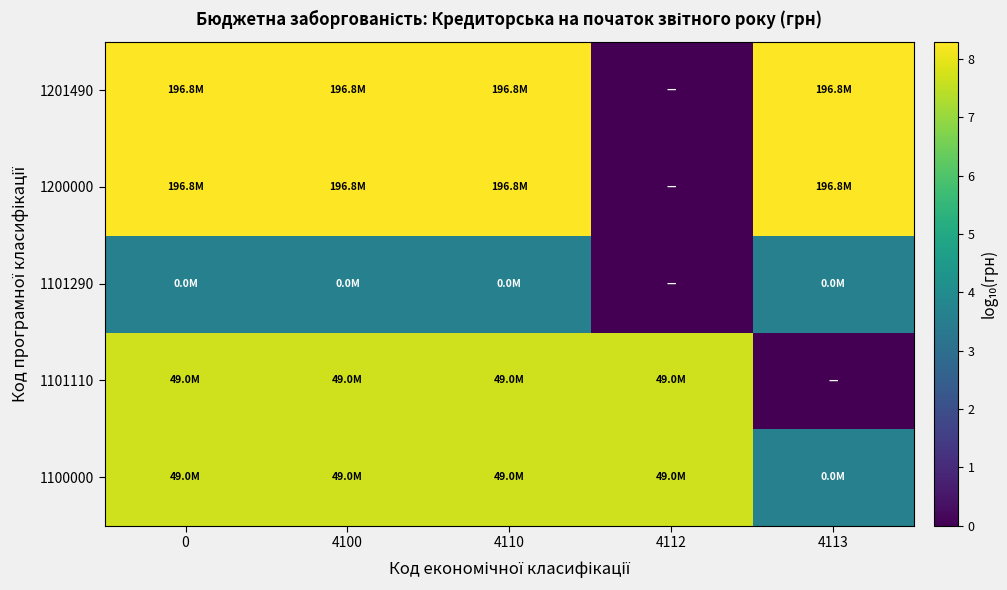

Reading left to right, what are all the values shown in this chart?

1100000: 0=7.7	4100=7.7	4110=7.7	4112=7.7	4113=3.6
1101110: 0=7.7	4100=7.7	4110=7.7	4112=7.7	4113=0.0
1101290: 0=3.6	4100=3.6	4110=3.6	4112=0.0	4113=3.6
1200000: 0=8.3	4100=8.3	4110=8.3	4112=0.0	4113=8.3
1201490: 0=8.3	4100=8.3	4110=8.3	4112=0.0	4113=8.3